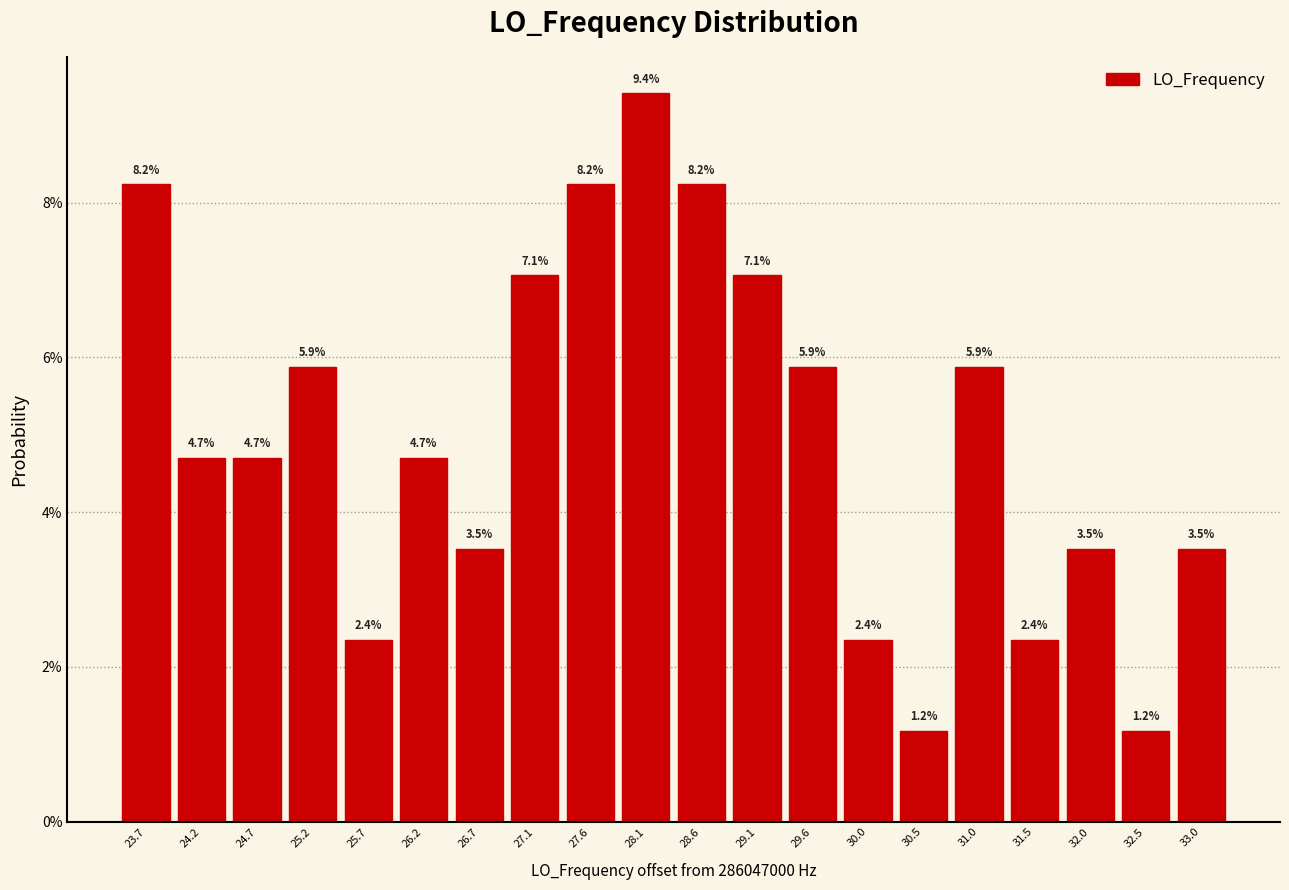

Are the bars horizontal?

No